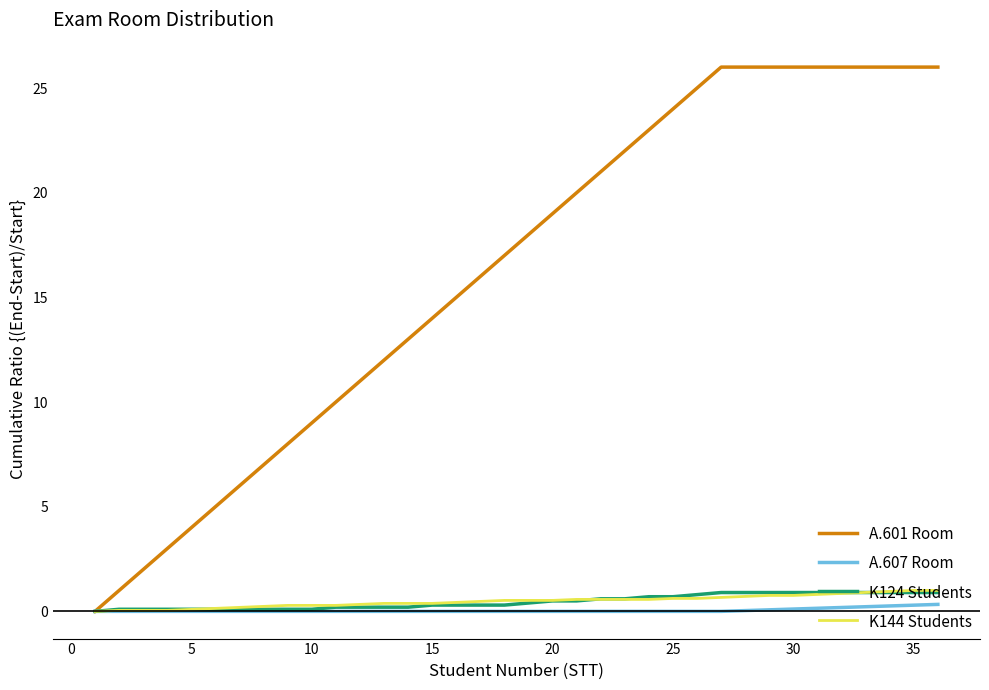

Which series has the largest range (max minus min)?

A.601 Room